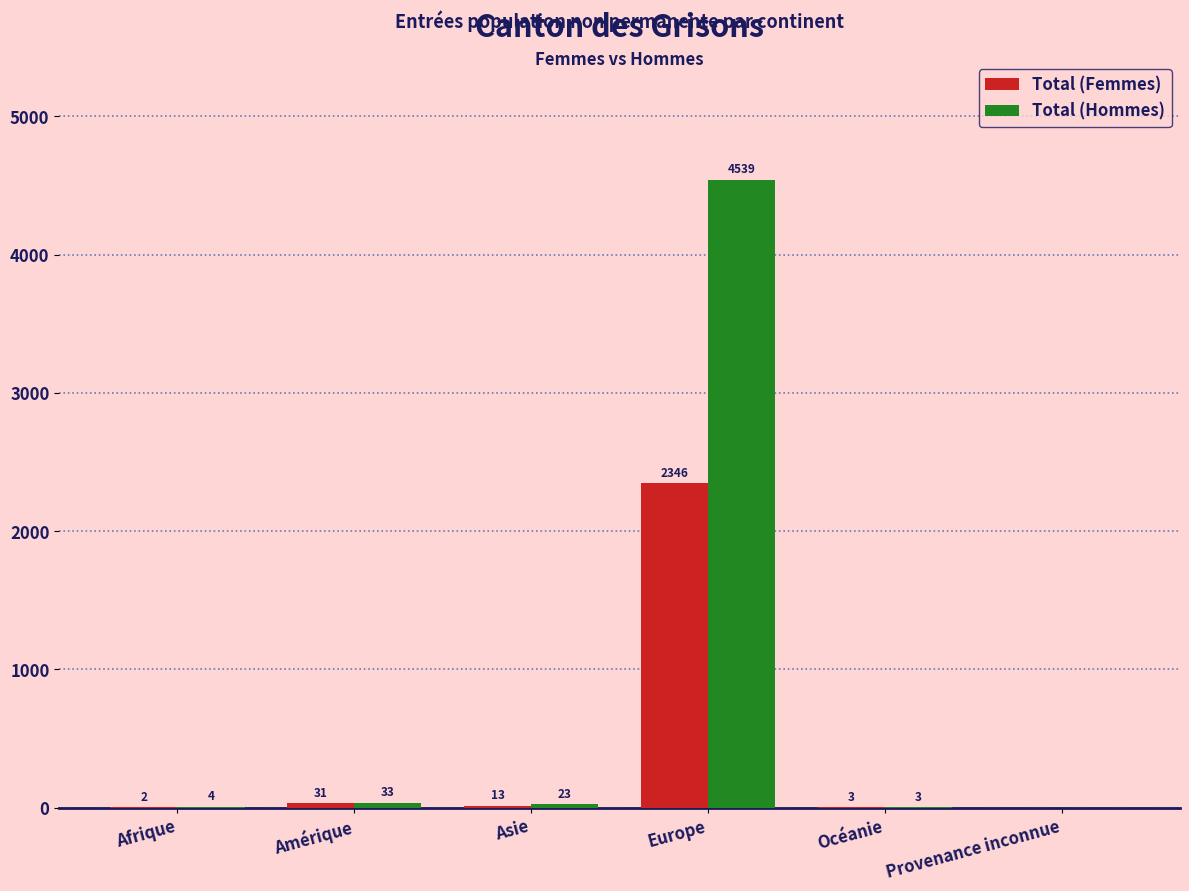

Where does the Total (Femmes) series first go above 13?

Amérique